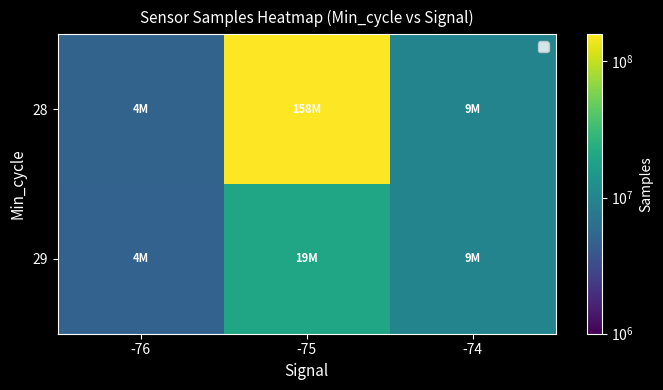

What is the maximum value shown in the chart?

158344751